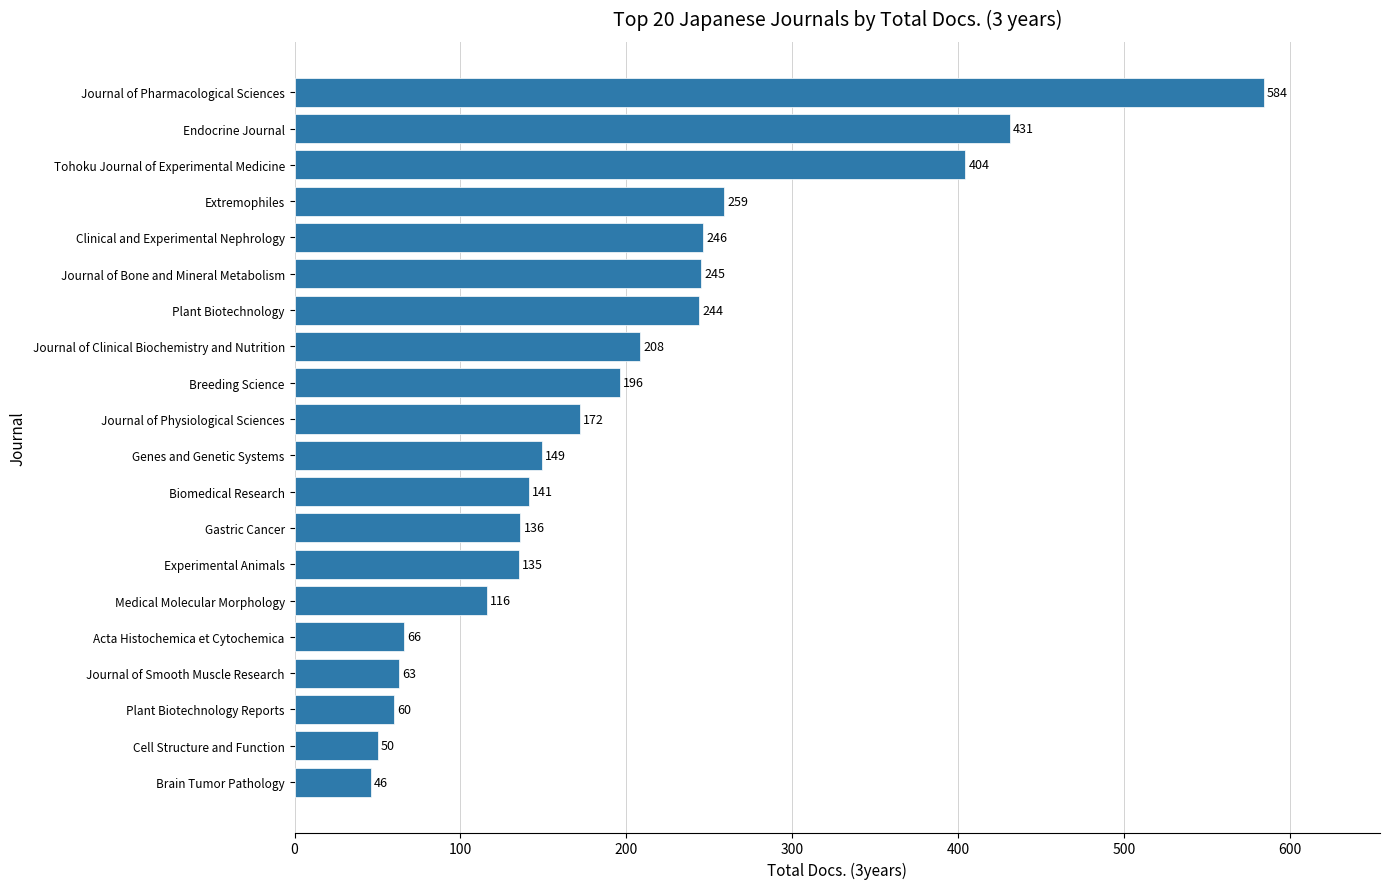

What is the difference between the values at Plant Biotechnology and Gastric Cancer?

108